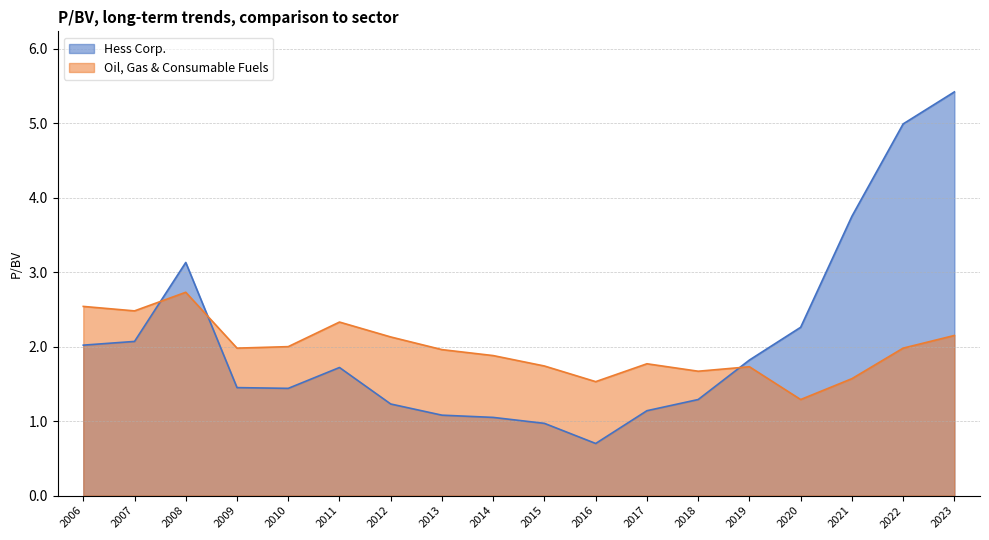

What are all the series names shown in the legend?

Hess Corp., Oil, Gas & Consumable Fuels